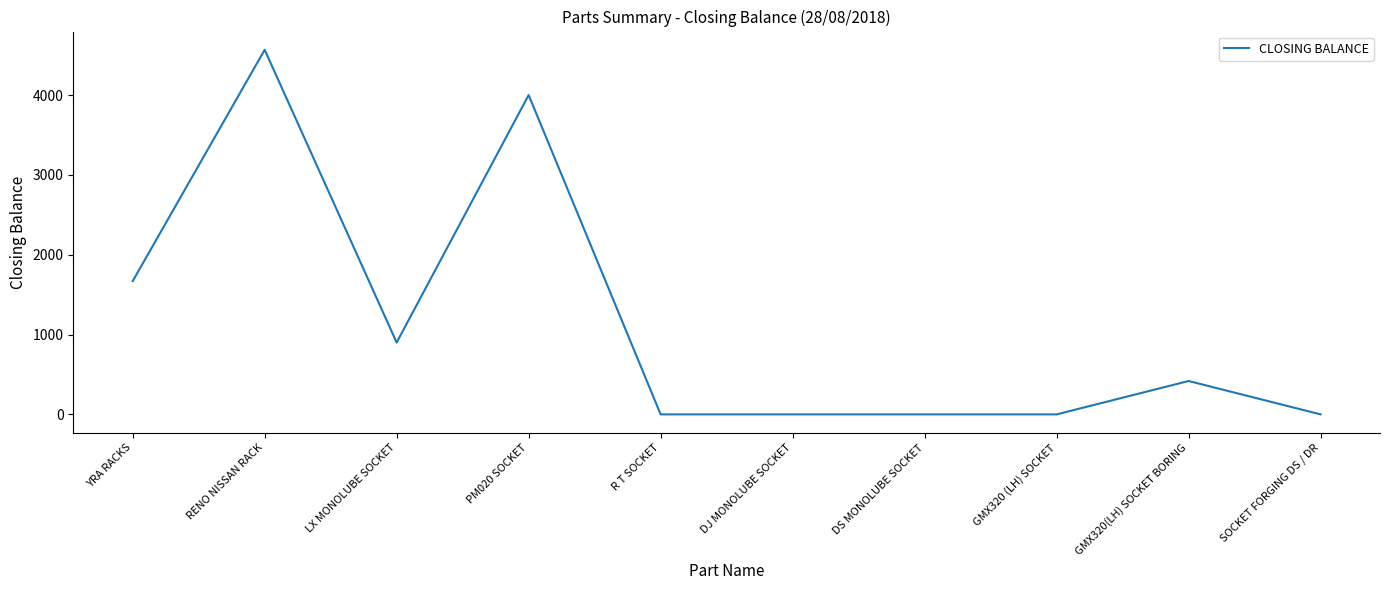

At which label is the value closest to 2283?

YRA RACKS